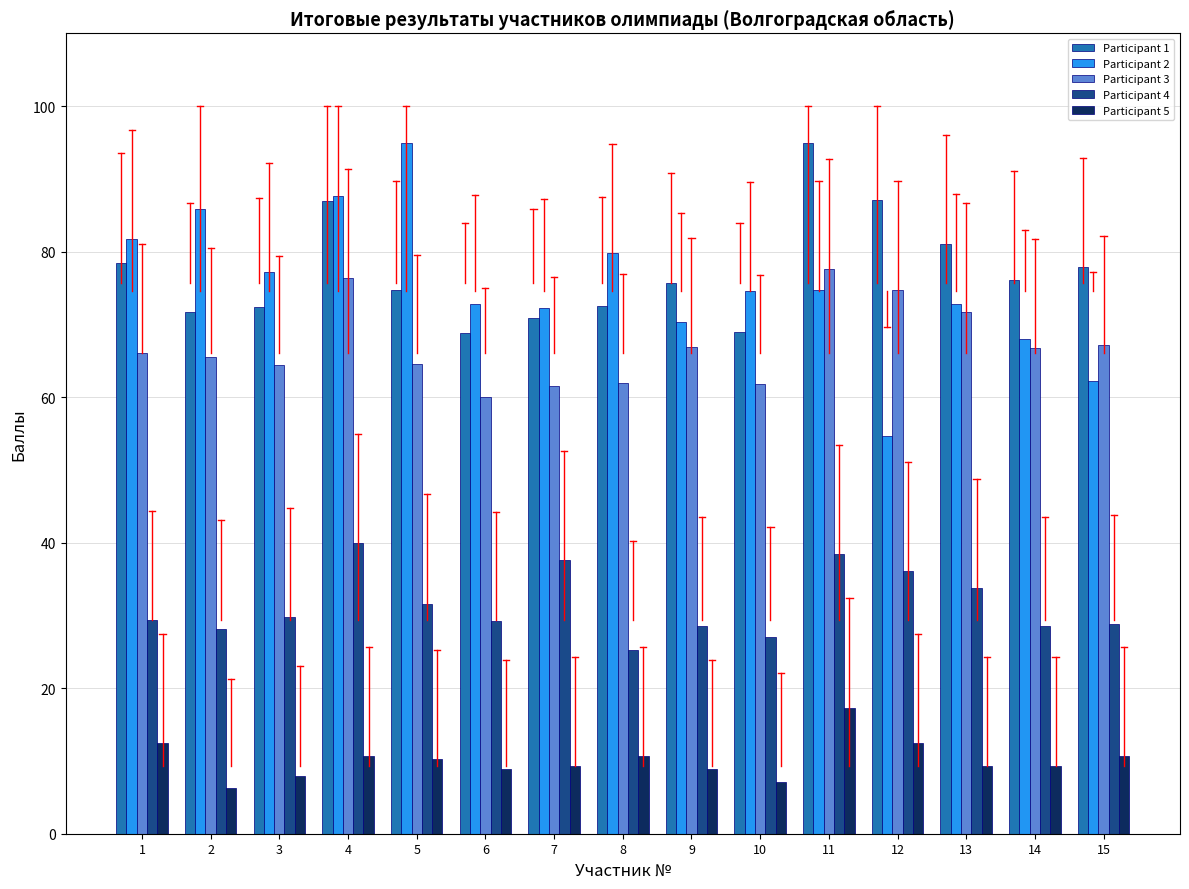

How many distinct data groups are displayed?

5